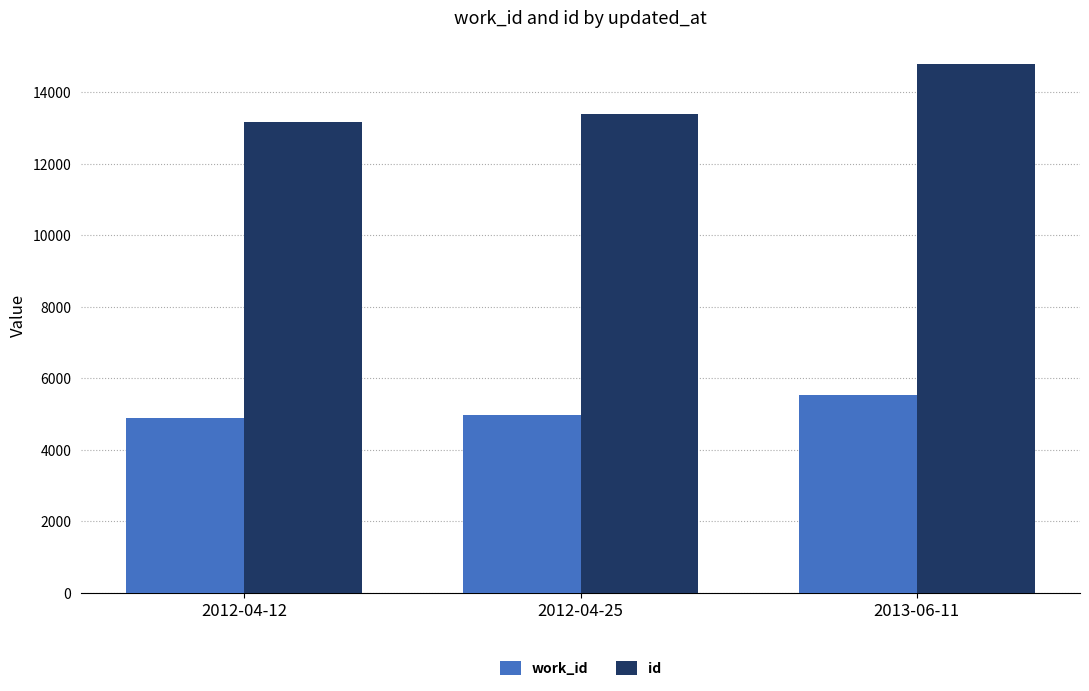

Which series has the largest total across all categories?

id